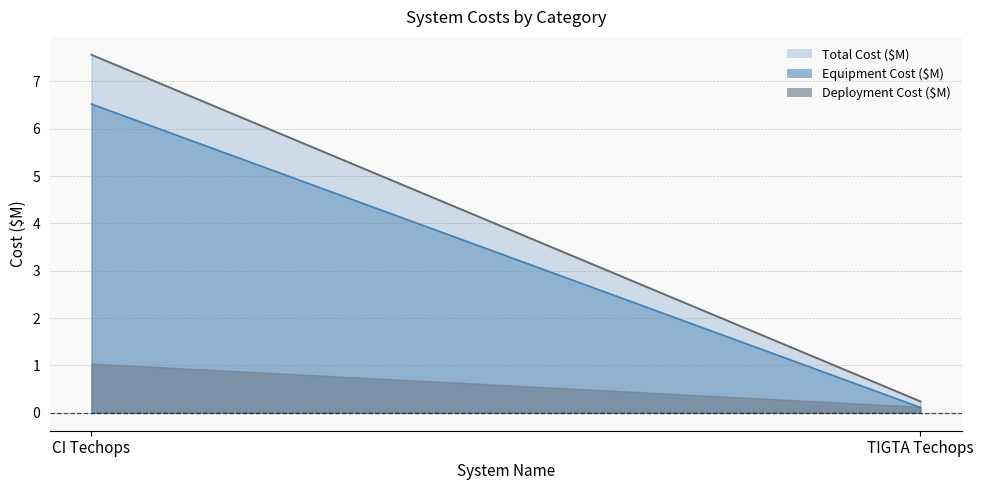

The Deployment Cost ($M) series shows 1.0 at CI Techops. True or false?

True